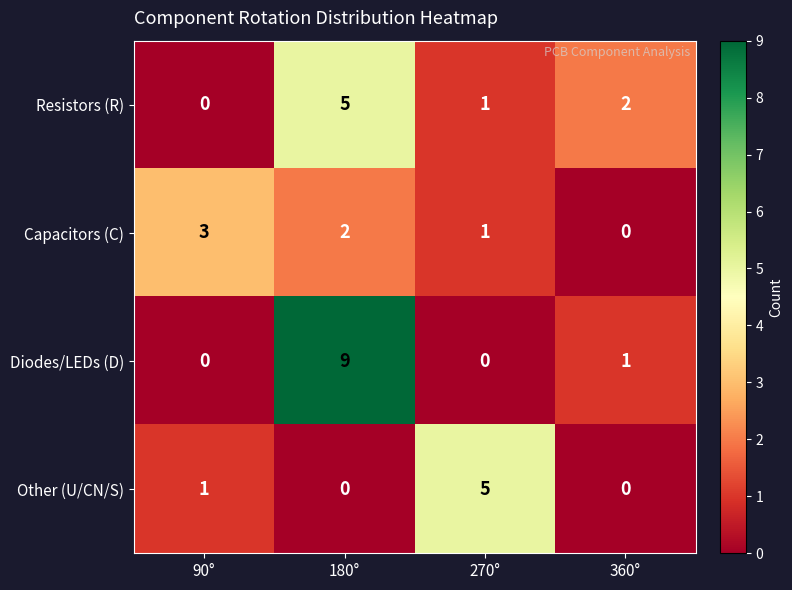

Where is Other (U/CN/S) nearest to the value 2?

90°